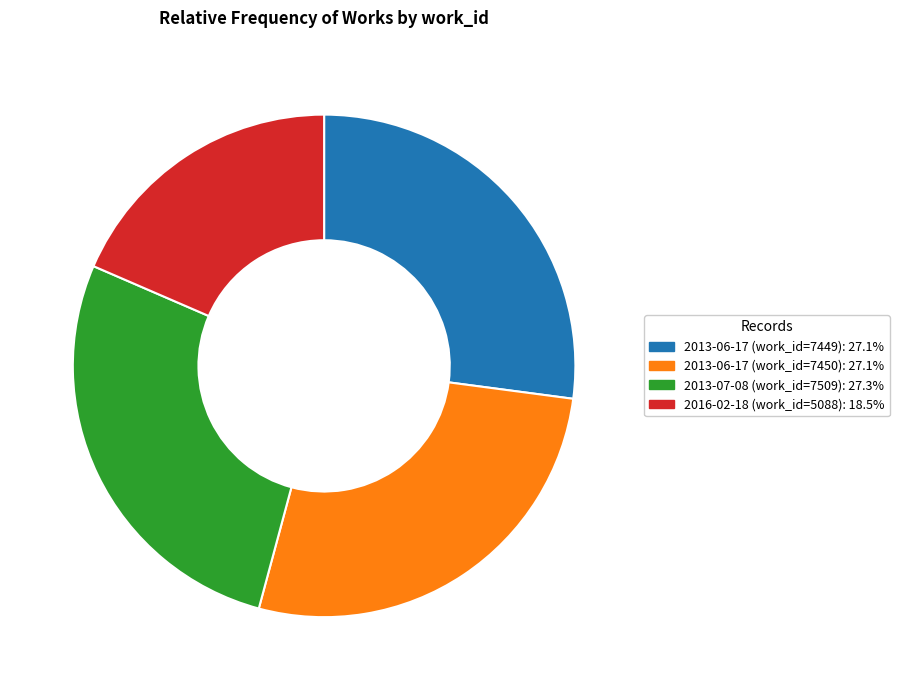

Is there a majority slice in this chart?

No